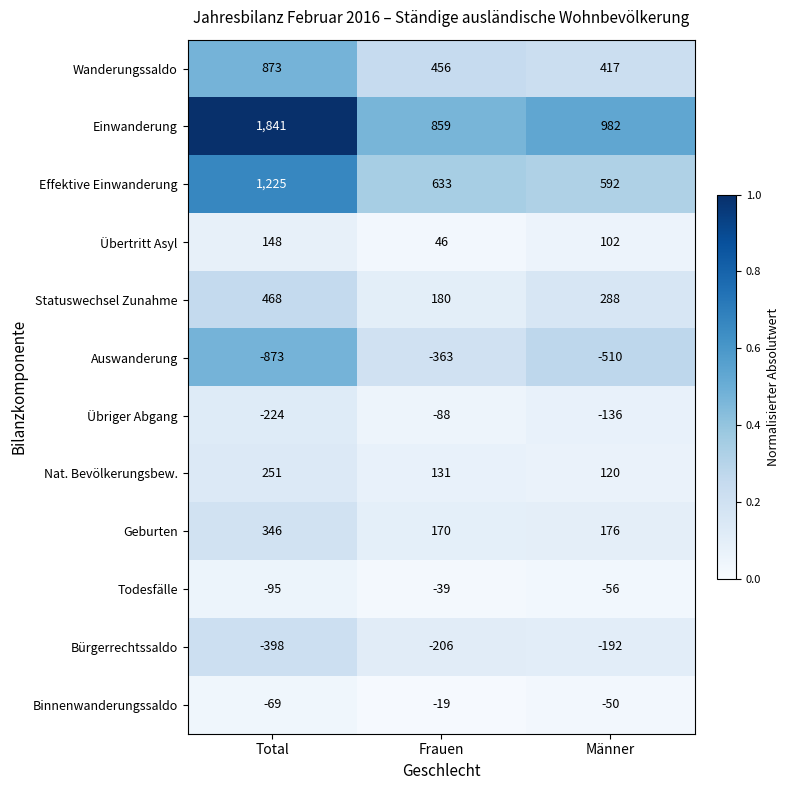

What is the average value of the Nat. Bevölkerungsbew. series?

167